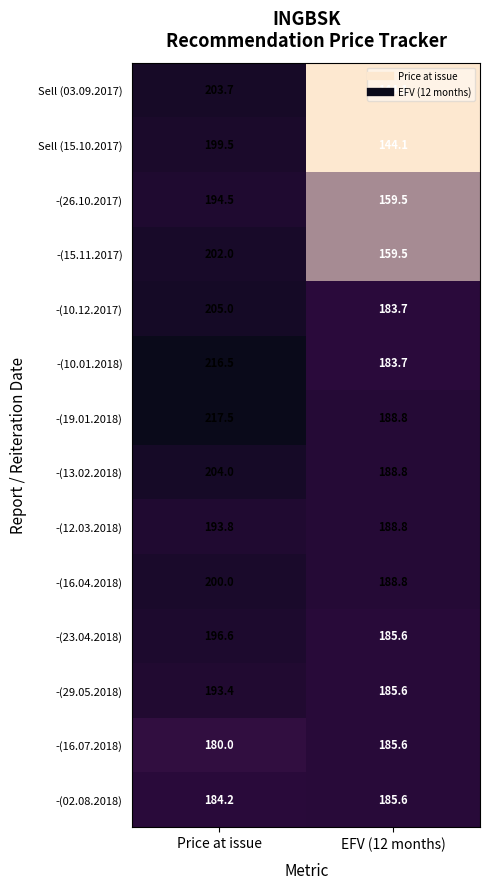

True or false: -(16.07.2018) has a value of 47.7 at EFV (12 months).

False